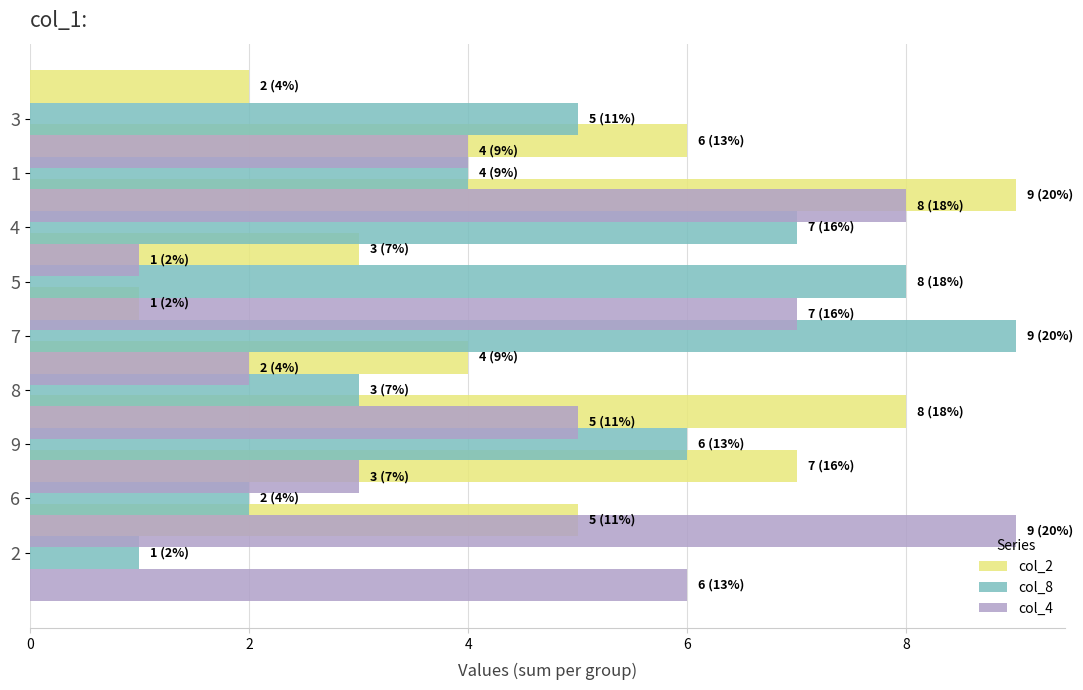

Is the value of col_2 at 8 greater than the value of col_8 at 7?

No